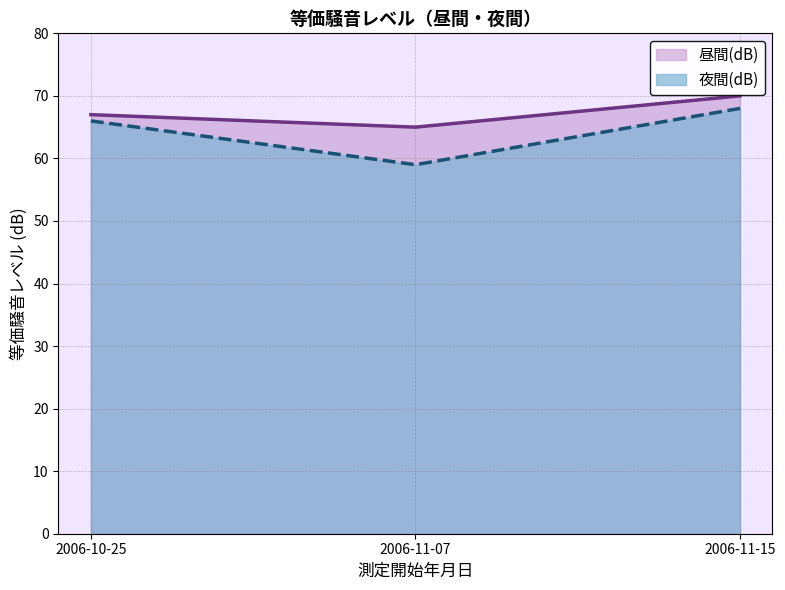

What is the highest value of the 夜間(dB) series?

68